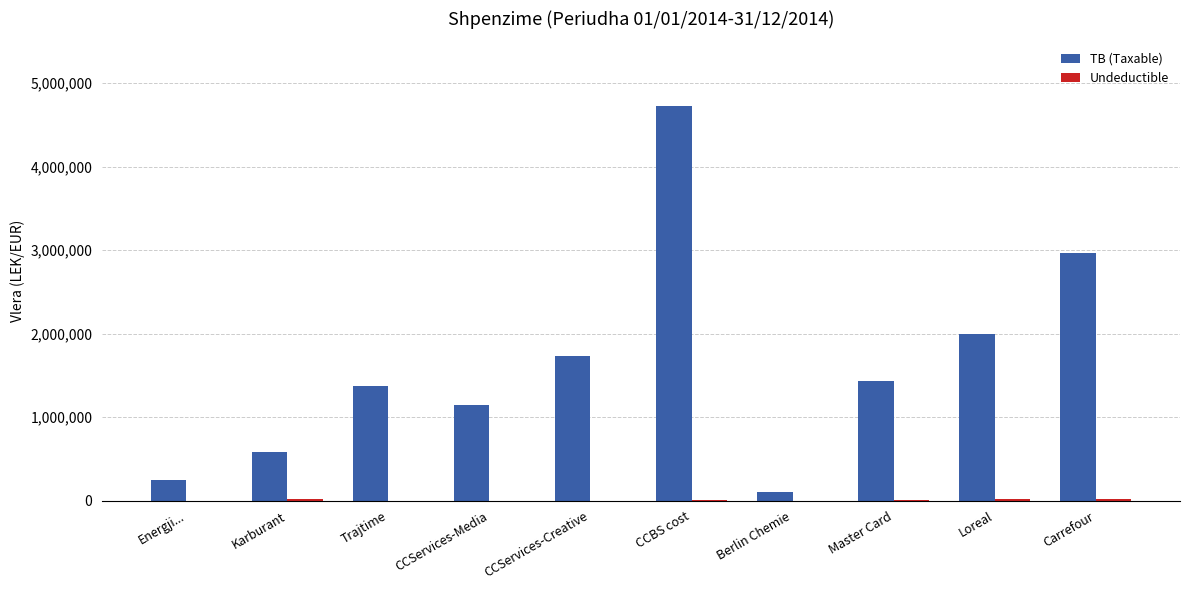

What value does the TB (Taxable) series have at CCServices-Media?

1149043.7